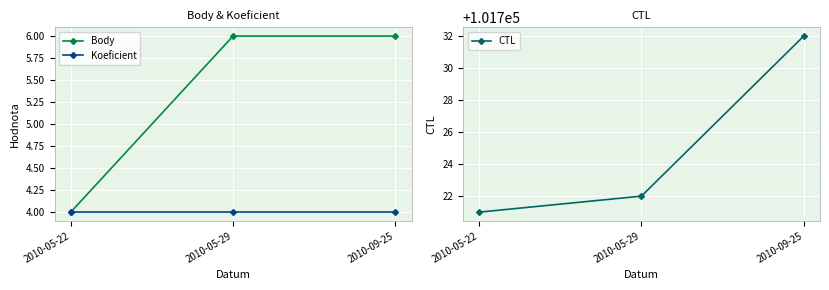

Rank the categories by Body value from lowest to highest.

2010-05-22, 2010-05-29, 2010-09-25